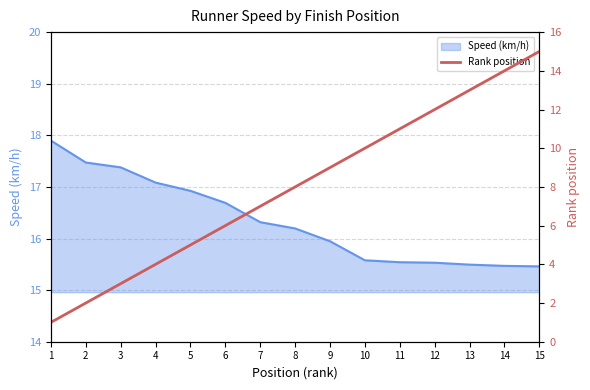

The value at 10 is 10. True or false?

True